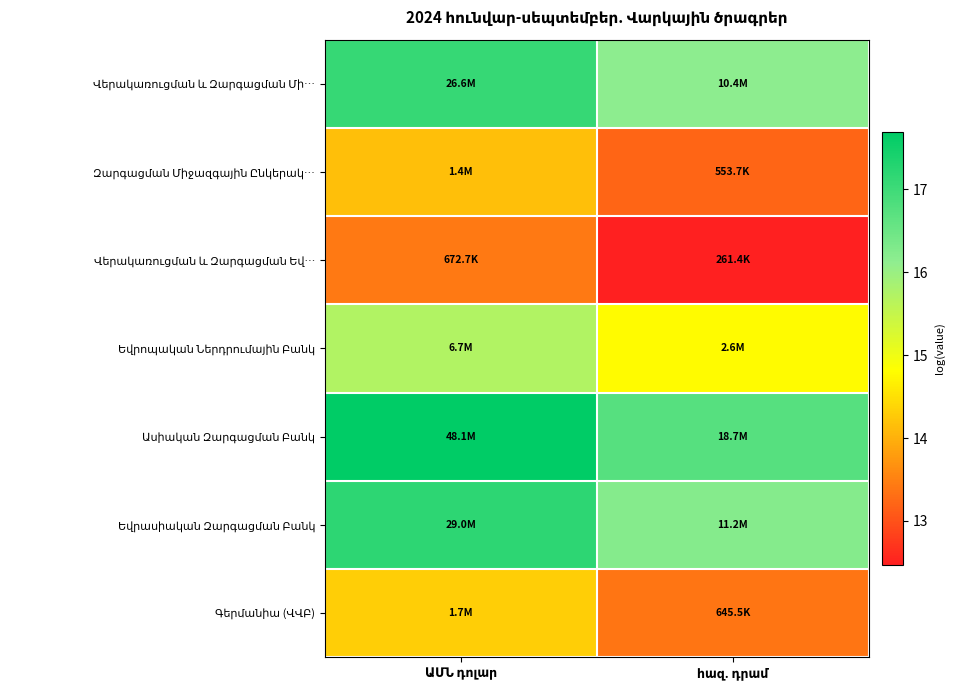

At which category is the sum across all series the highest?

ԱՄՆ դոլար